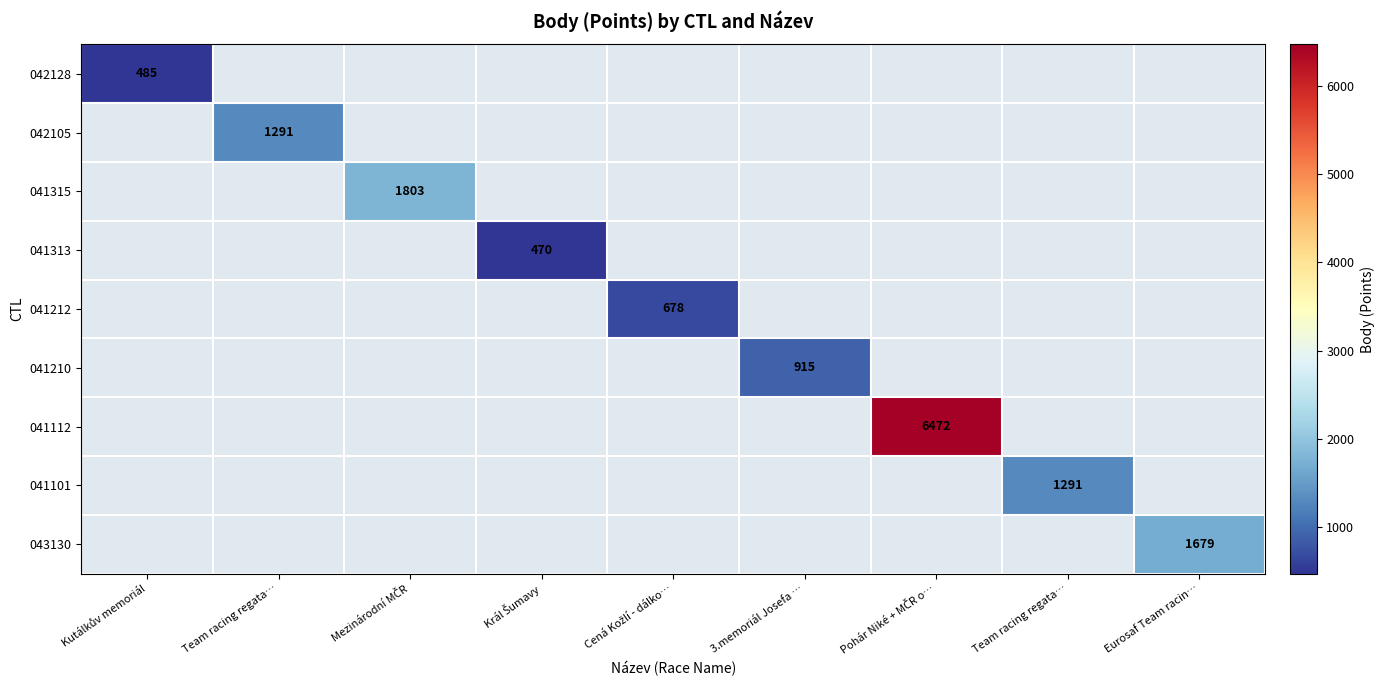

Rank the series at Kutálkův memoriál from highest to lowest value.

042128, 042105, 041315, 041313, 041212, 041210, 041112, 041101, 043130